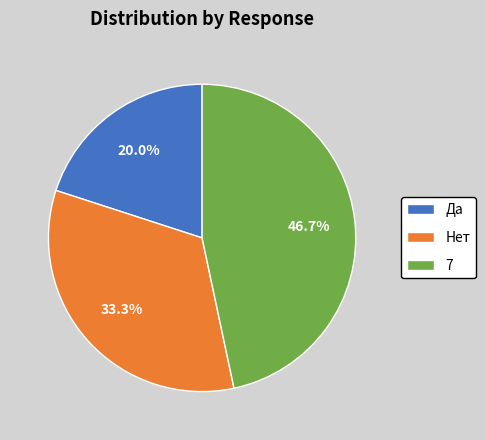

Count the number of slices in the pie.

3